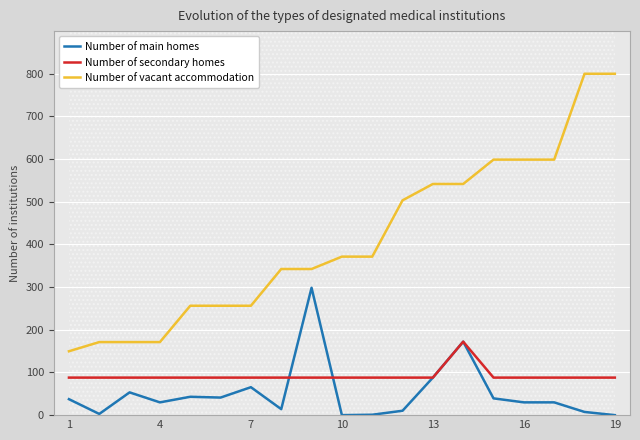

The Number of main homes series shows 18.2 at 14. True or false?

False